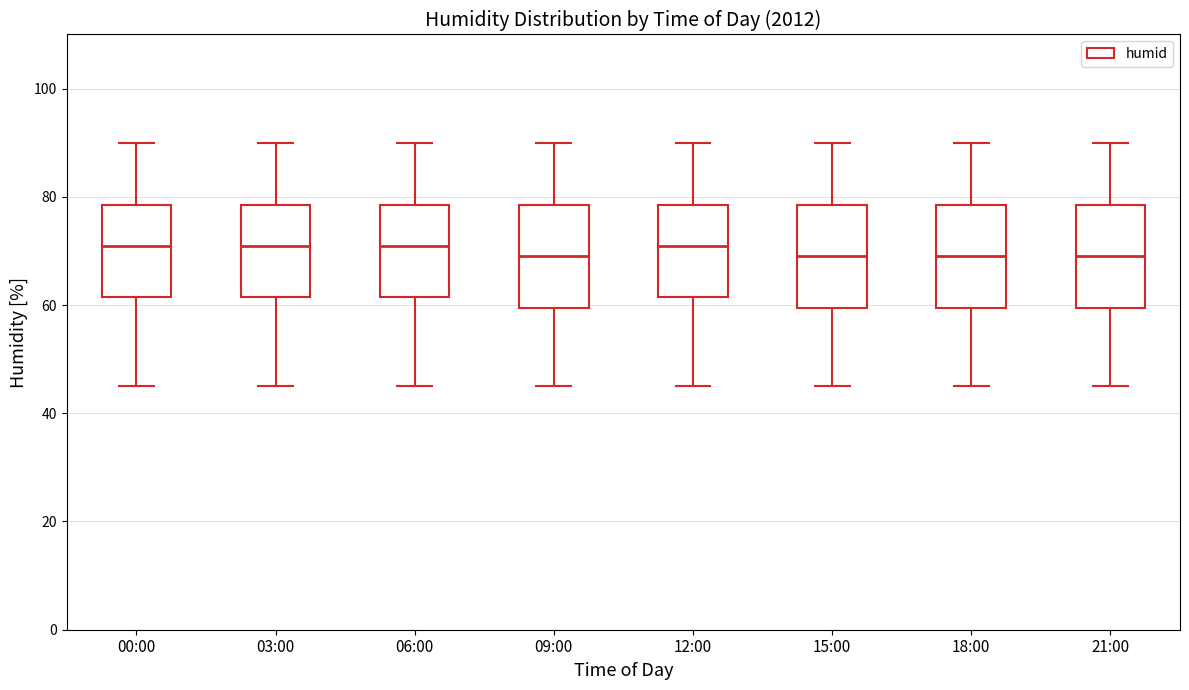

Reading left to right, transcribe this box plot: for each box, give where its median line is, the range the box spans, and where its two whiskers end, as read against the y-axis. The values are not printed on the chart, so give them approximately, as read against the axis.

00:00: median 72, box 62 to 78, whiskers 46 to 90
03:00: median 72, box 62 to 78, whiskers 46 to 90
06:00: median 72, box 62 to 78, whiskers 46 to 90
09:00: median 70, box 60 to 78, whiskers 46 to 90
12:00: median 72, box 62 to 78, whiskers 46 to 90
15:00: median 70, box 60 to 78, whiskers 46 to 90
18:00: median 70, box 60 to 78, whiskers 46 to 90
21:00: median 70, box 60 to 78, whiskers 46 to 90